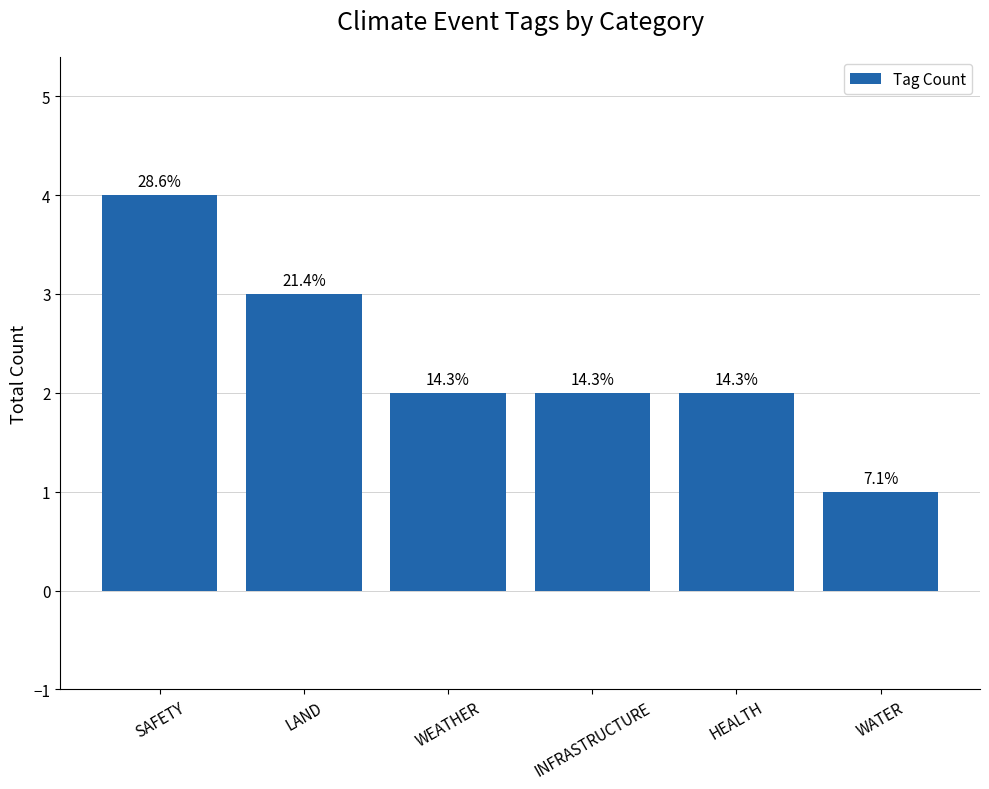

Where does the data first go above 2?

SAFETY